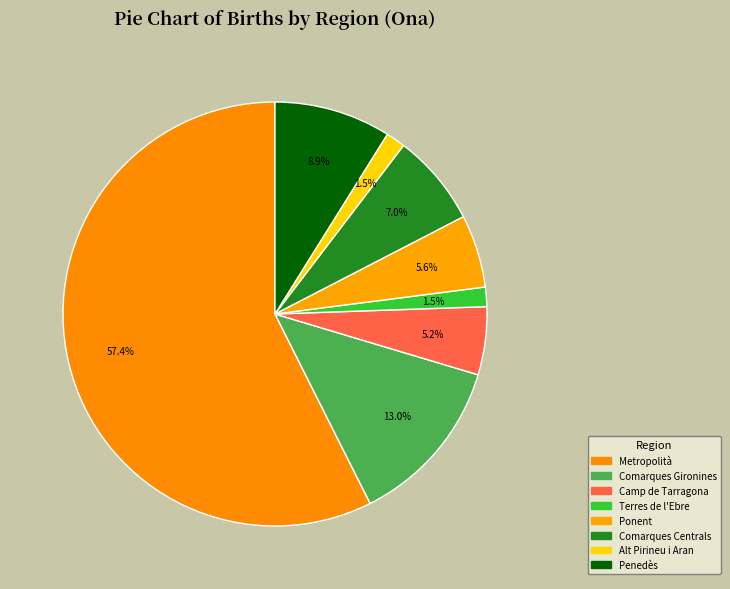

What portion of the pie excludes Metropolità?

42.6%